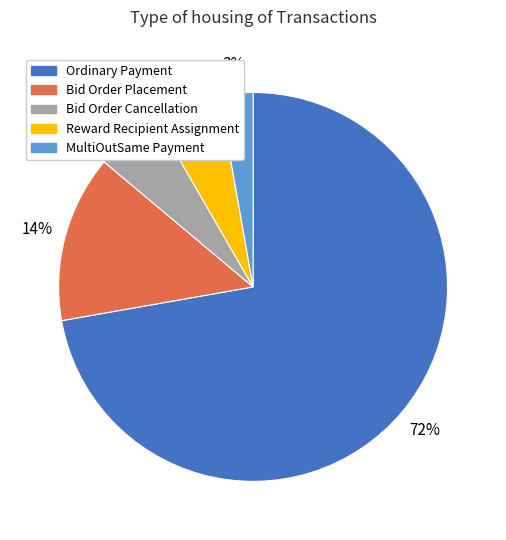

Which slice represents more than half of the pie?

Ordinary Payment